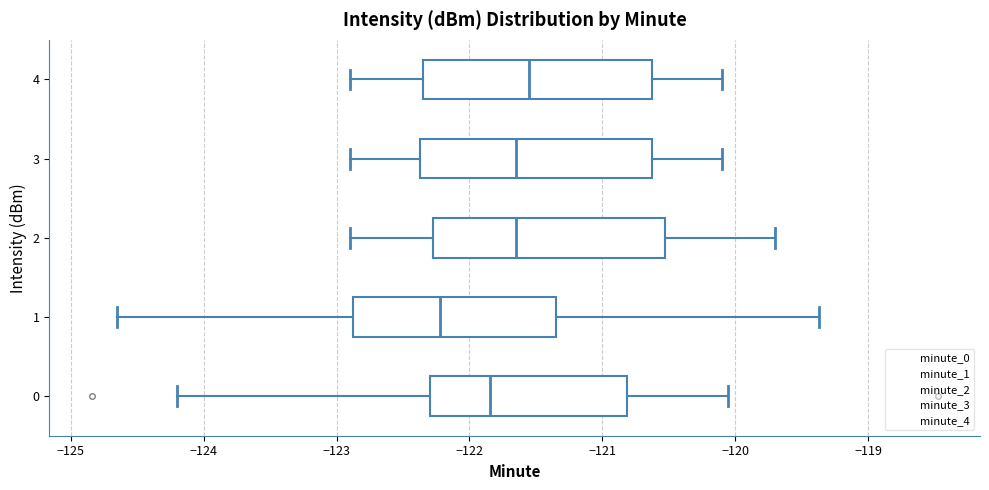

Reading bottom to top, transcribe this box plot: for each box, give where its median line is, the range the box spans, and where its two whiskers end, as read against the x-axis. The values are not printed on the chart, so give them approximately, as read against the axis.

0: median -121.8, box -122.3 to -120.8, whiskers -124.2 to -120.1
1: median -122.2, box -122.9 to -121.3, whiskers -124.7 to -119.4
2: median -121.6, box -122.3 to -120.5, whiskers -122.9 to -119.7
3: median -121.6, box -122.4 to -120.6, whiskers -122.9 to -120.1
4: median -121.5, box -122.3 to -120.6, whiskers -122.9 to -120.1